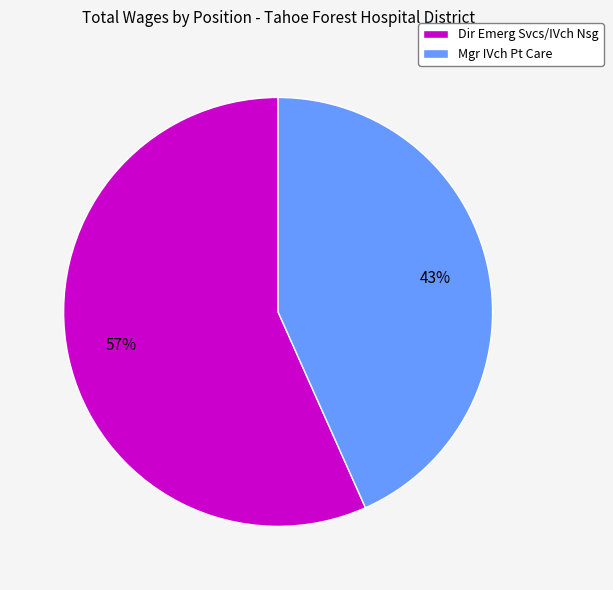

Which category accounts for the majority?

Dir Emerg Svcs/IVch Nsg